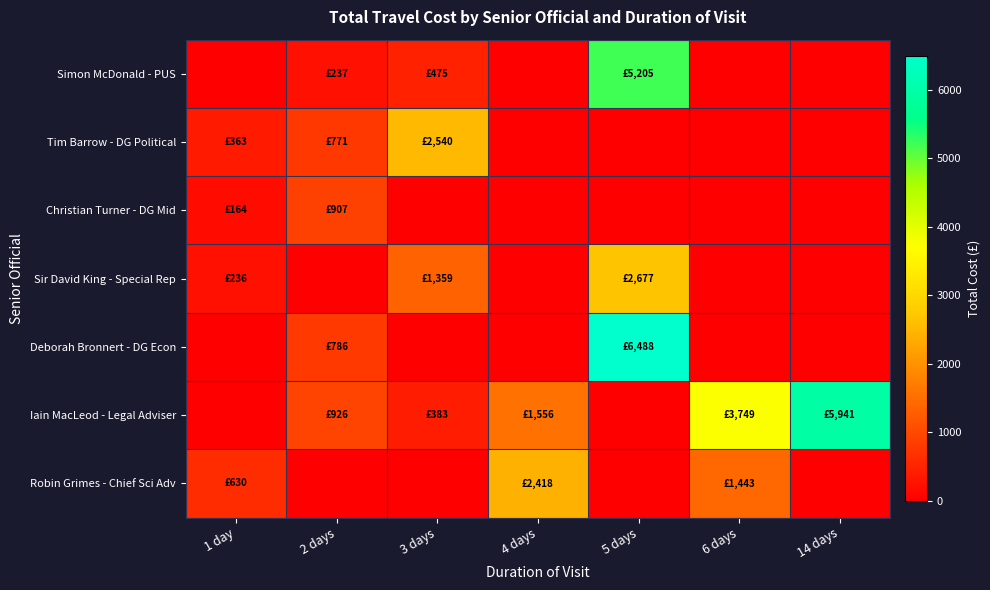

List the series in order of their peak value, highest first.

Deborah Bronnert - DG Econ, Iain MacLeod - Legal Adviser, Simon McDonald - PUS, Sir David King - Special Rep, Tim Barrow - DG Political, Robin Grimes - Chief Sci Adv, Christian Turner - DG Mid